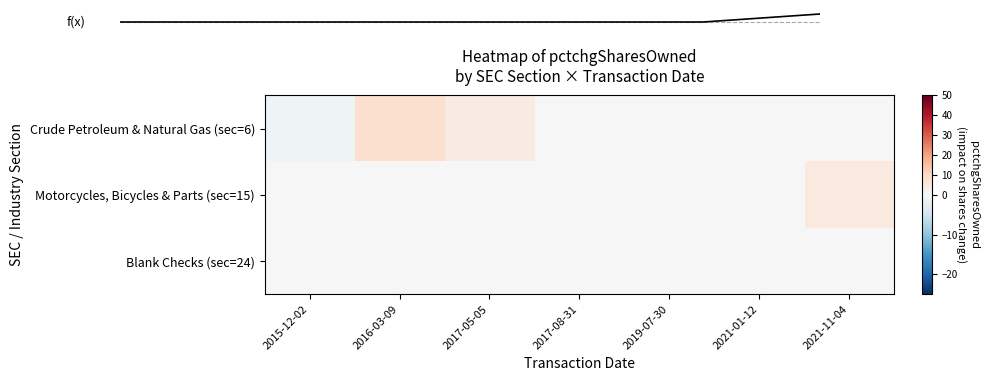

What is the highest value of the Crude Petroleum & Natural Gas (sec=6) series?

8